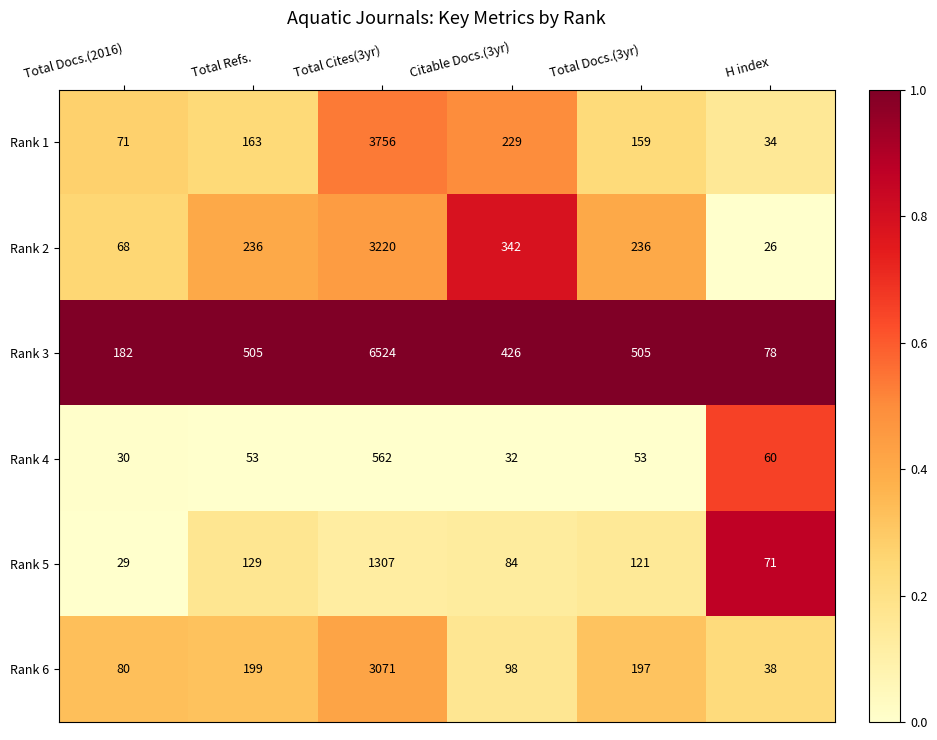

Which series changed the most between Total Cites(3yr) and Citable Docs.(3yr)?

Rank 3